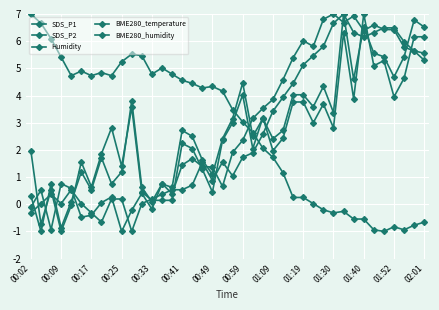

What is the value of the SDS_P1 point at the 19th from the left?

0.4